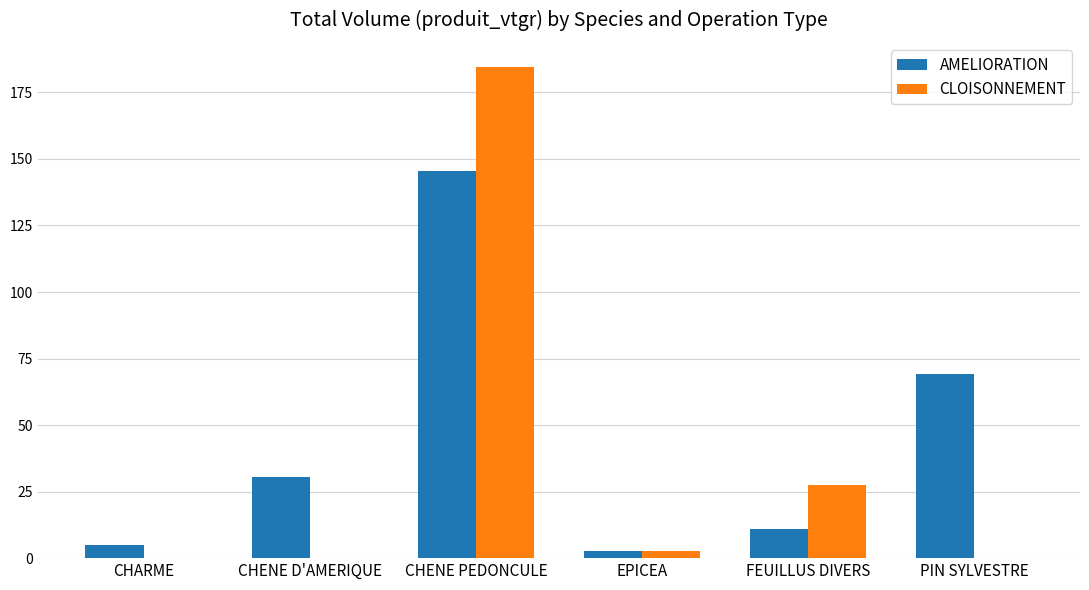

What is the approximate value of AMELIORATION at FEUILLUS DIVERS?

10.8